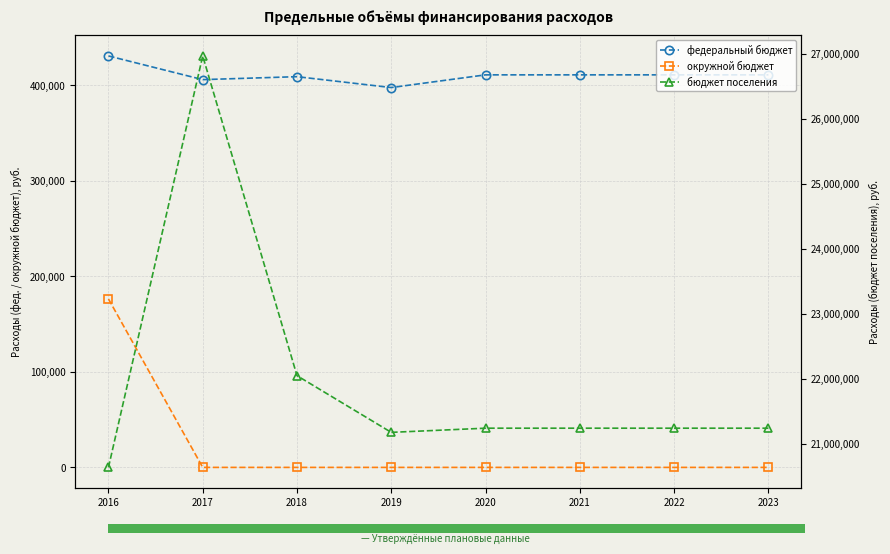

The федеральный бюджет series shows 409100.0 at 2018. True or false?

True